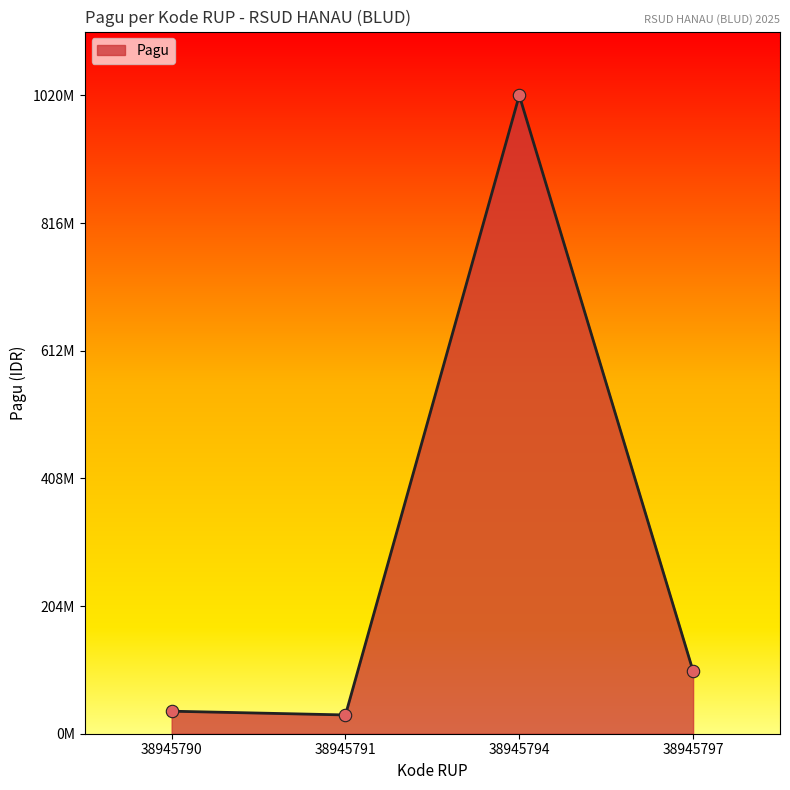

What is the change in value from 38945791 to 38945797?

+70000000